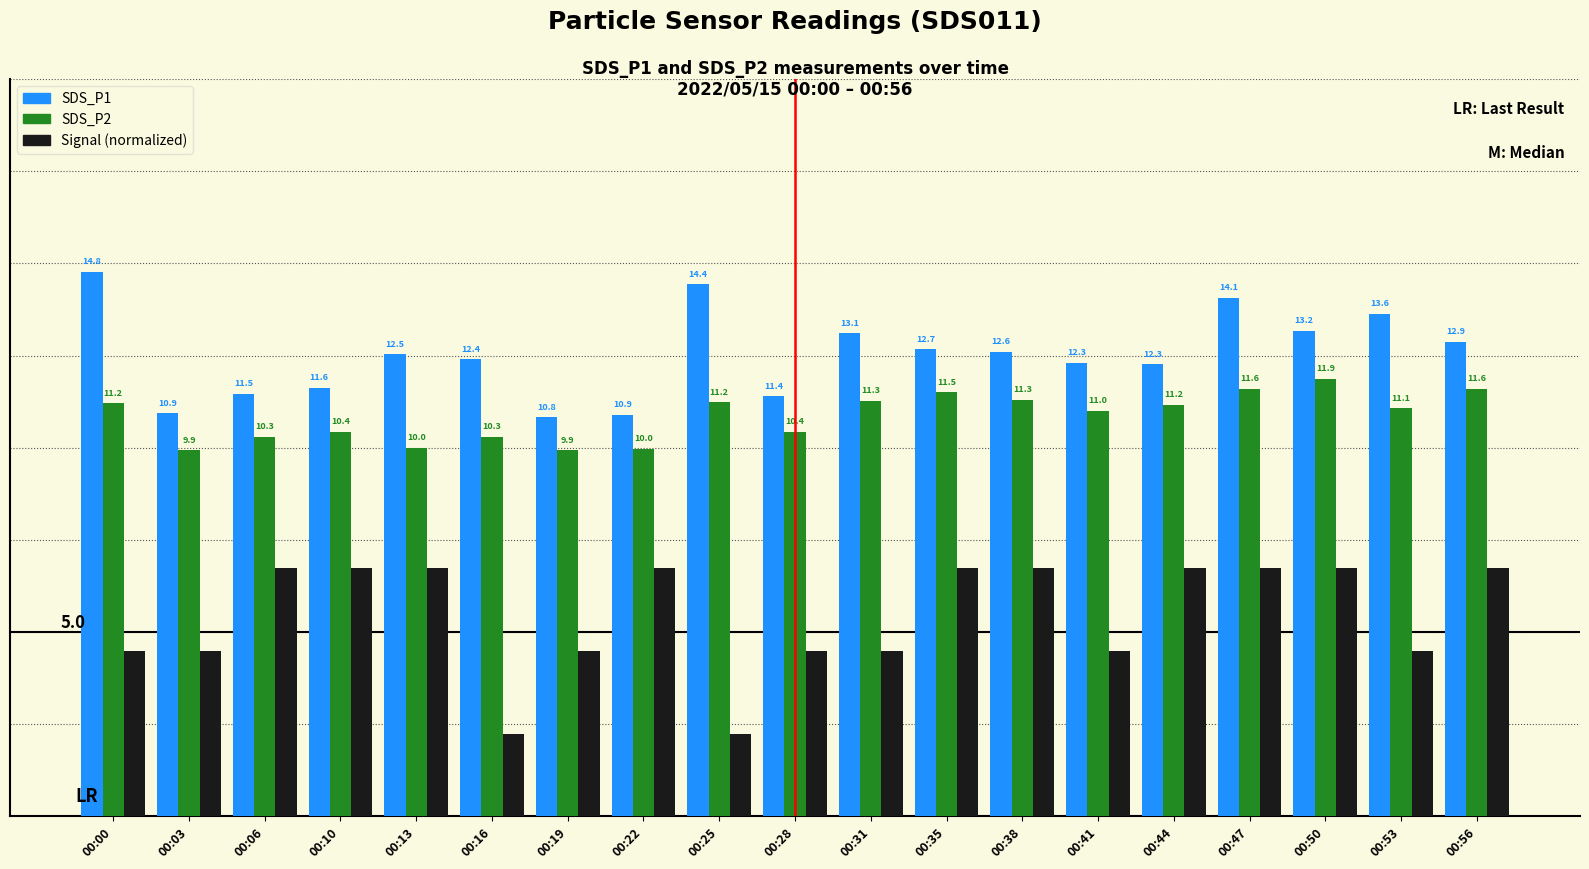

Which label corresponds to the largest value in the chart?

00:00